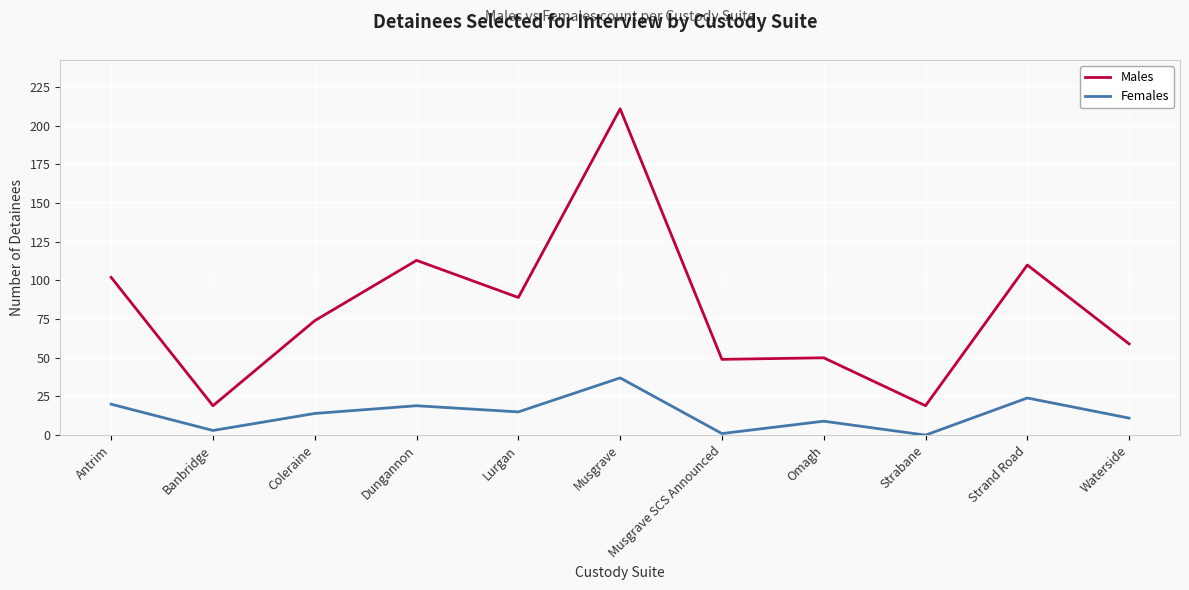

True or false: Males and Females cross at least once.

False